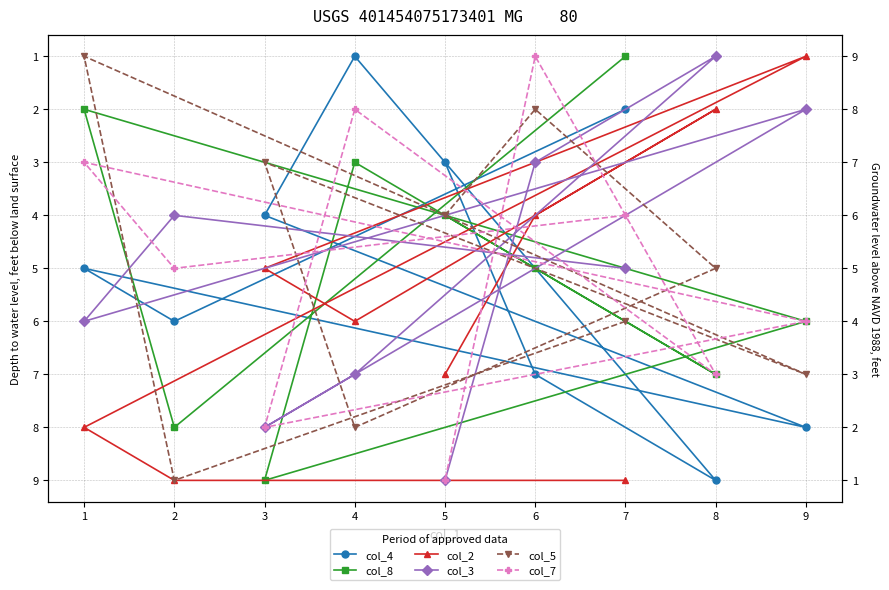

What are all the series names shown in the legend?

col_4, col_8, col_2, col_3, col_5, col_7